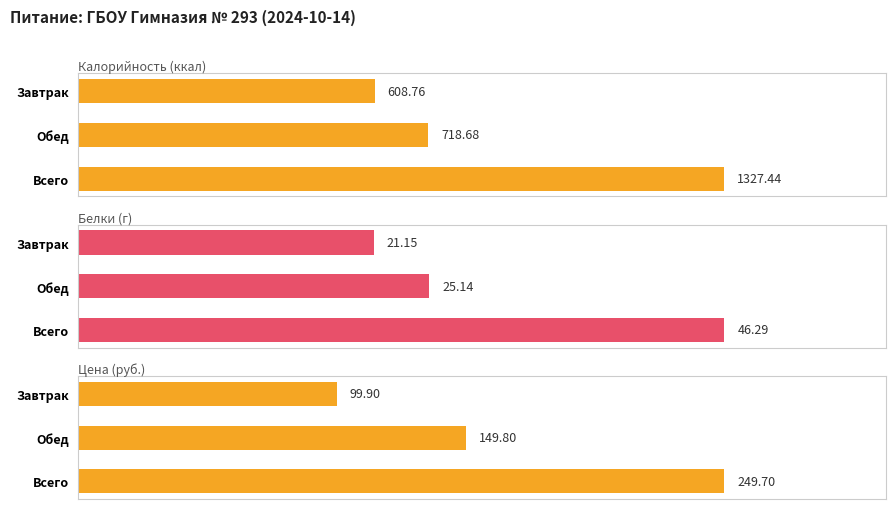

Where is Калорийность (ккал) nearest to the value 968?

Обед